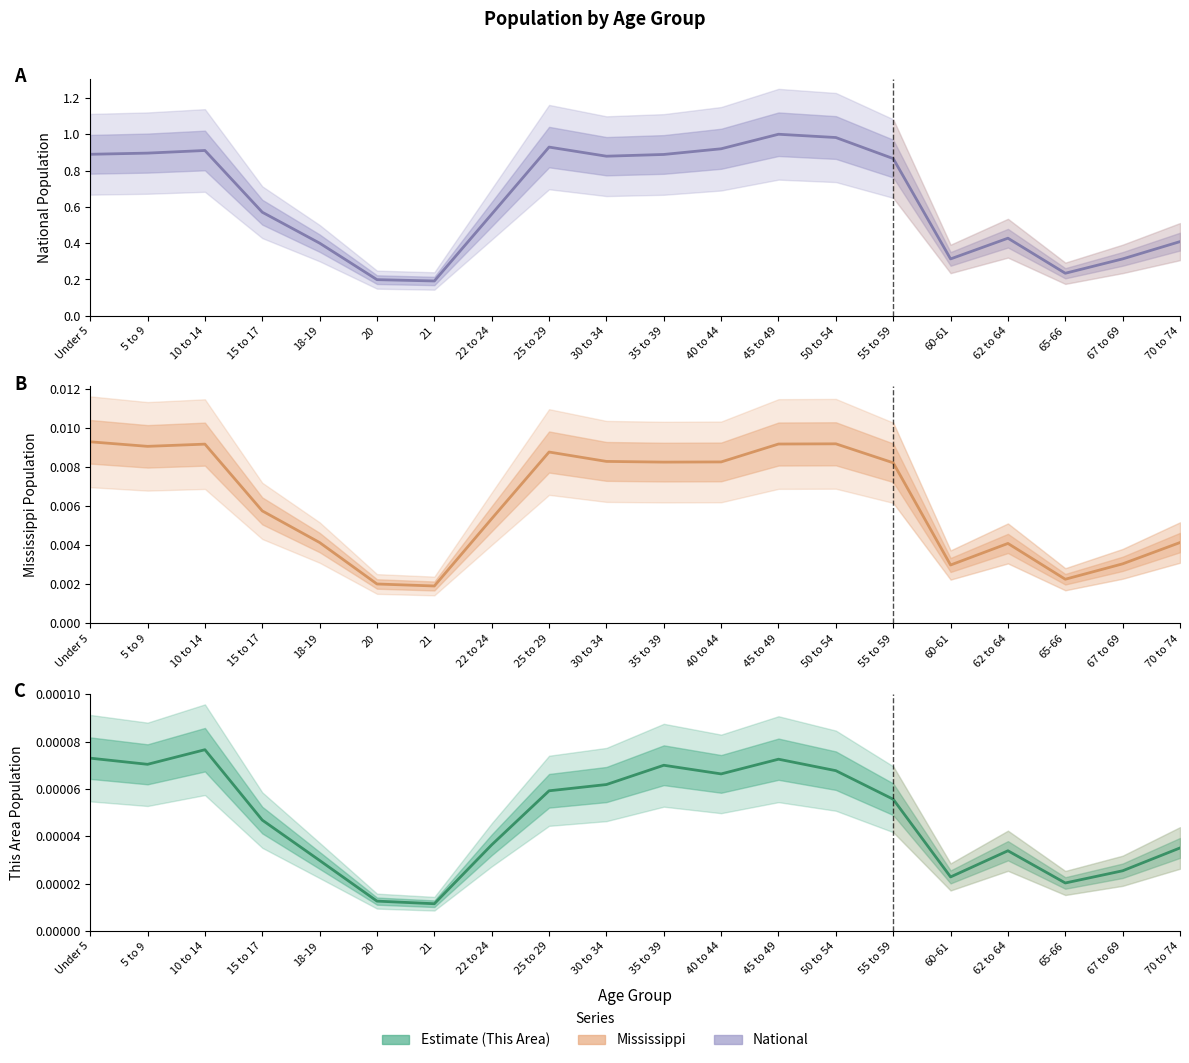

True or false: National has more than 0 points higher than both neighbors.

True